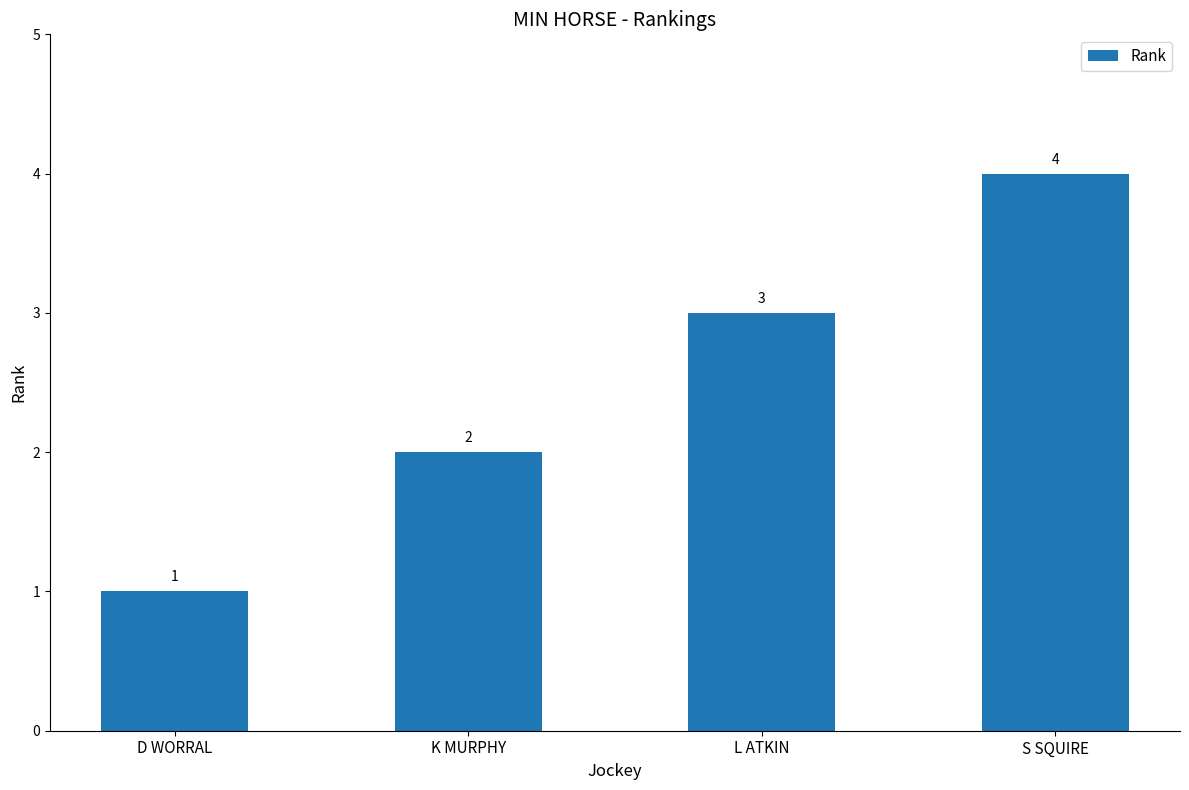

What is the change in value from K MURPHY to S SQUIRE?

+2